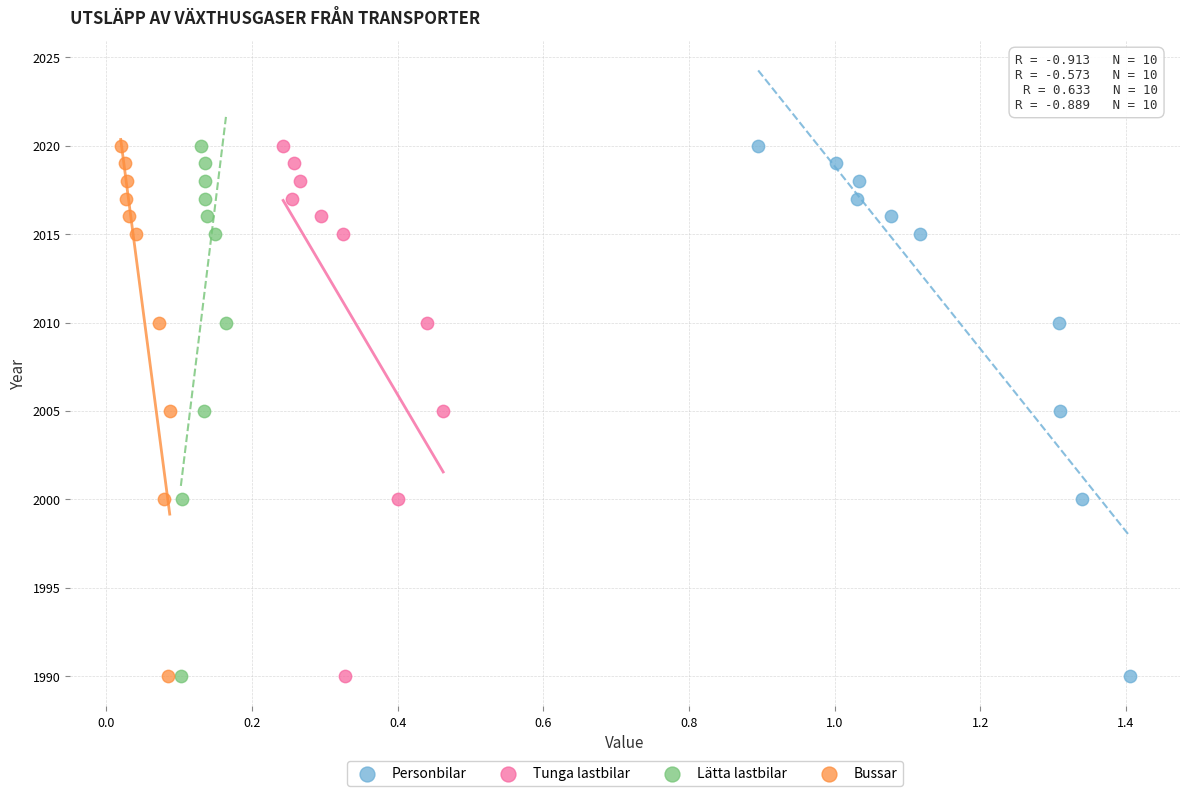

What are all the series names shown in the legend?

Personbilar, Tunga lastbilar, Lätta lastbilar, Bussar